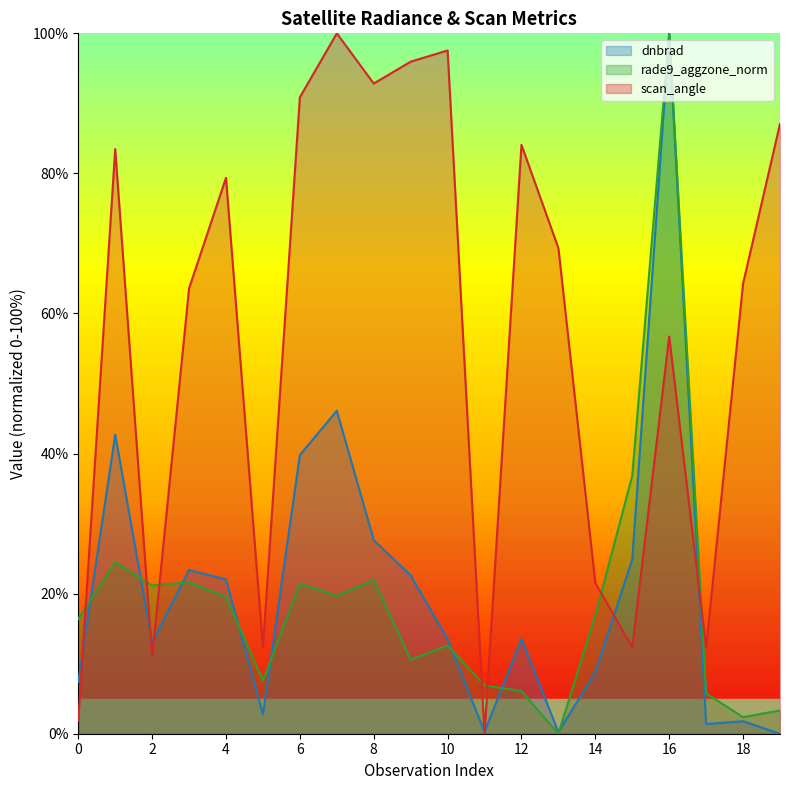

In dnbrad, how many points are higher than both neighbors (excluding endpoints)?

6